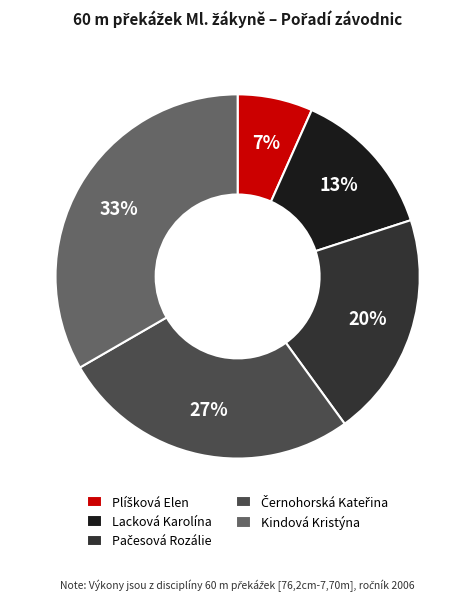

Count the number of slices in the pie.

5